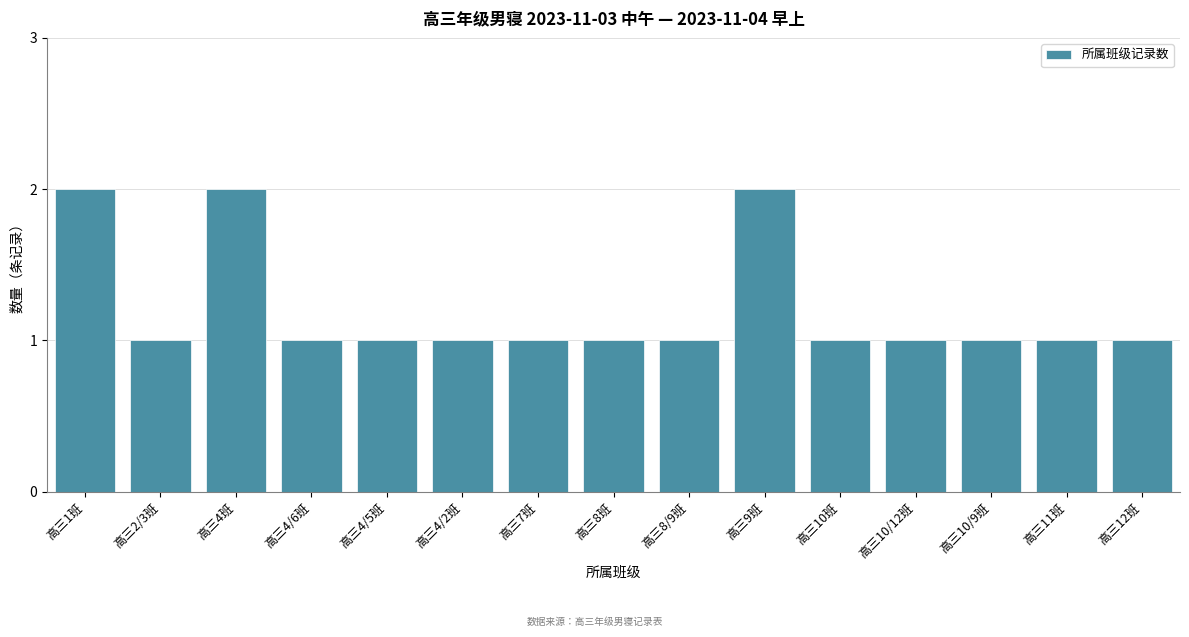

Reading right to left, what are all the values shown in this chart?

高三12班=1	高三11班=1	高三10/9班=1	高三10/12班=1	高三10班=1	高三9班=2	高三8/9班=1	高三8班=1	高三7班=1	高三4/2班=1	高三4/5班=1	高三4/6班=1	高三4班=2	高三2/3班=1	高三1班=2